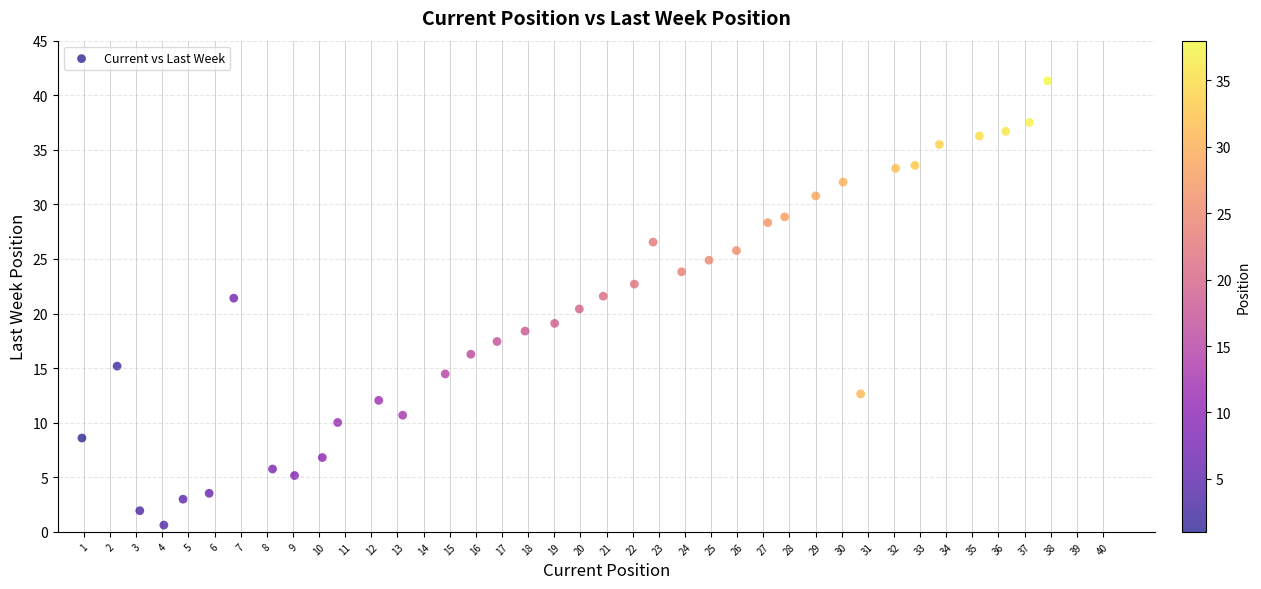

What is the range of X values (max minus min)?

37.0